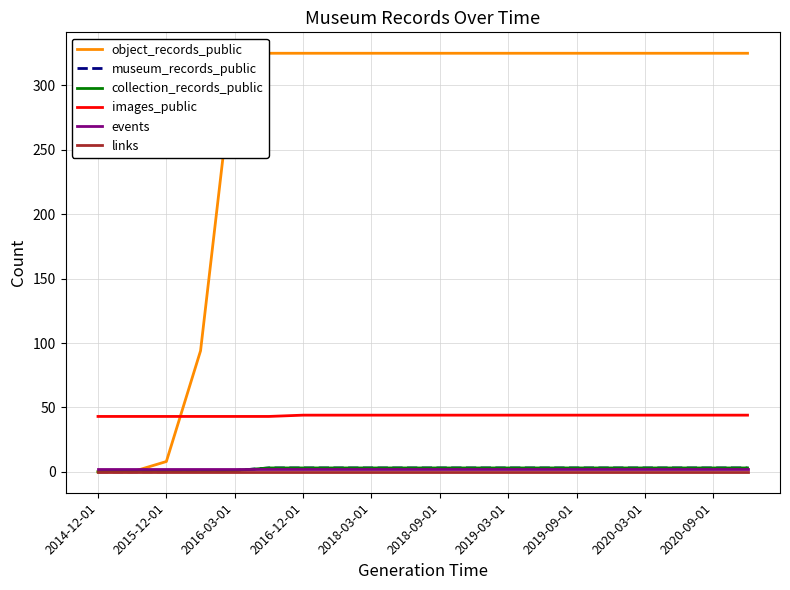

What is the greatest value displayed?

325